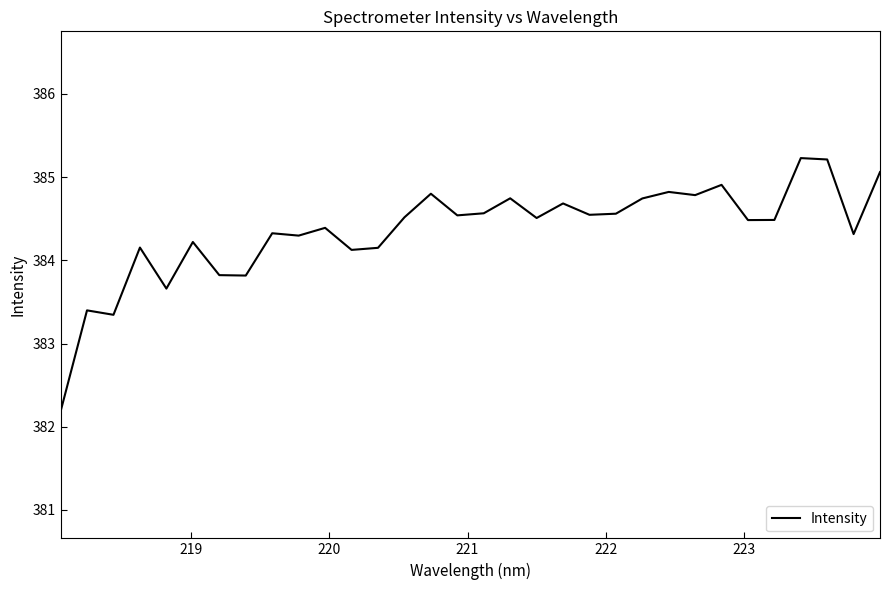

What is the greatest value displayed?

385.2